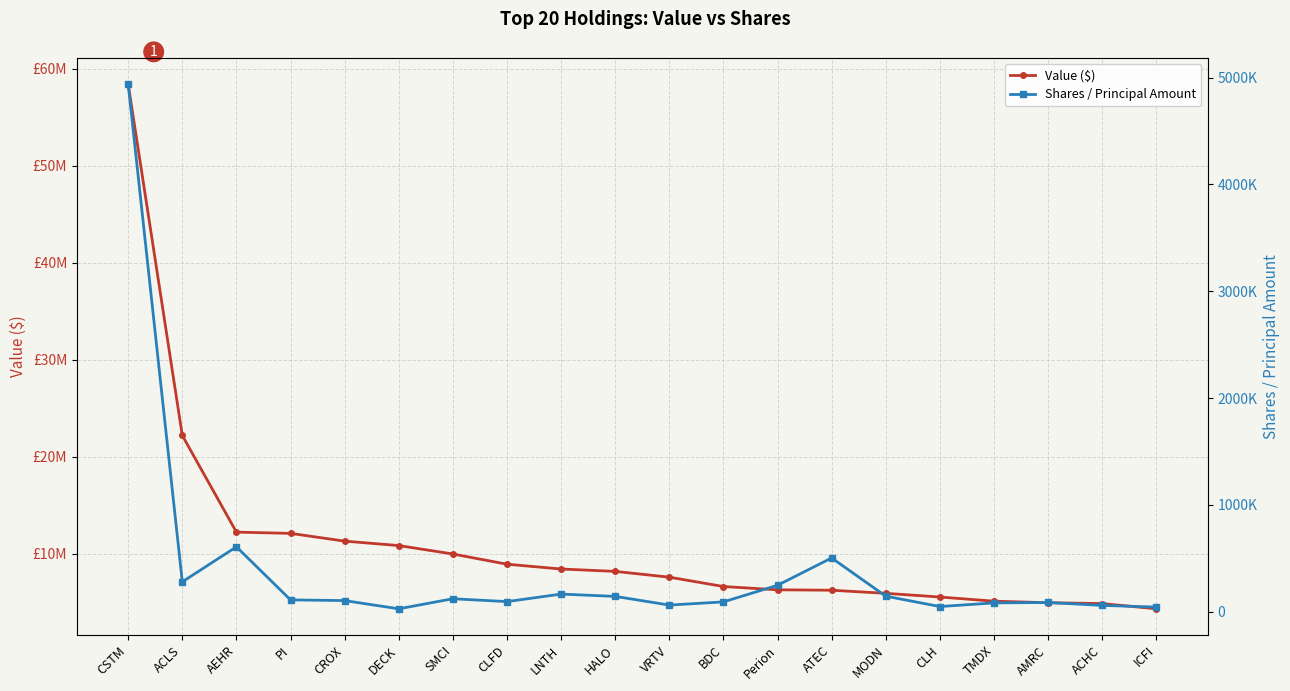

Where does the Value ($) series first go above 8158891?

CSTM